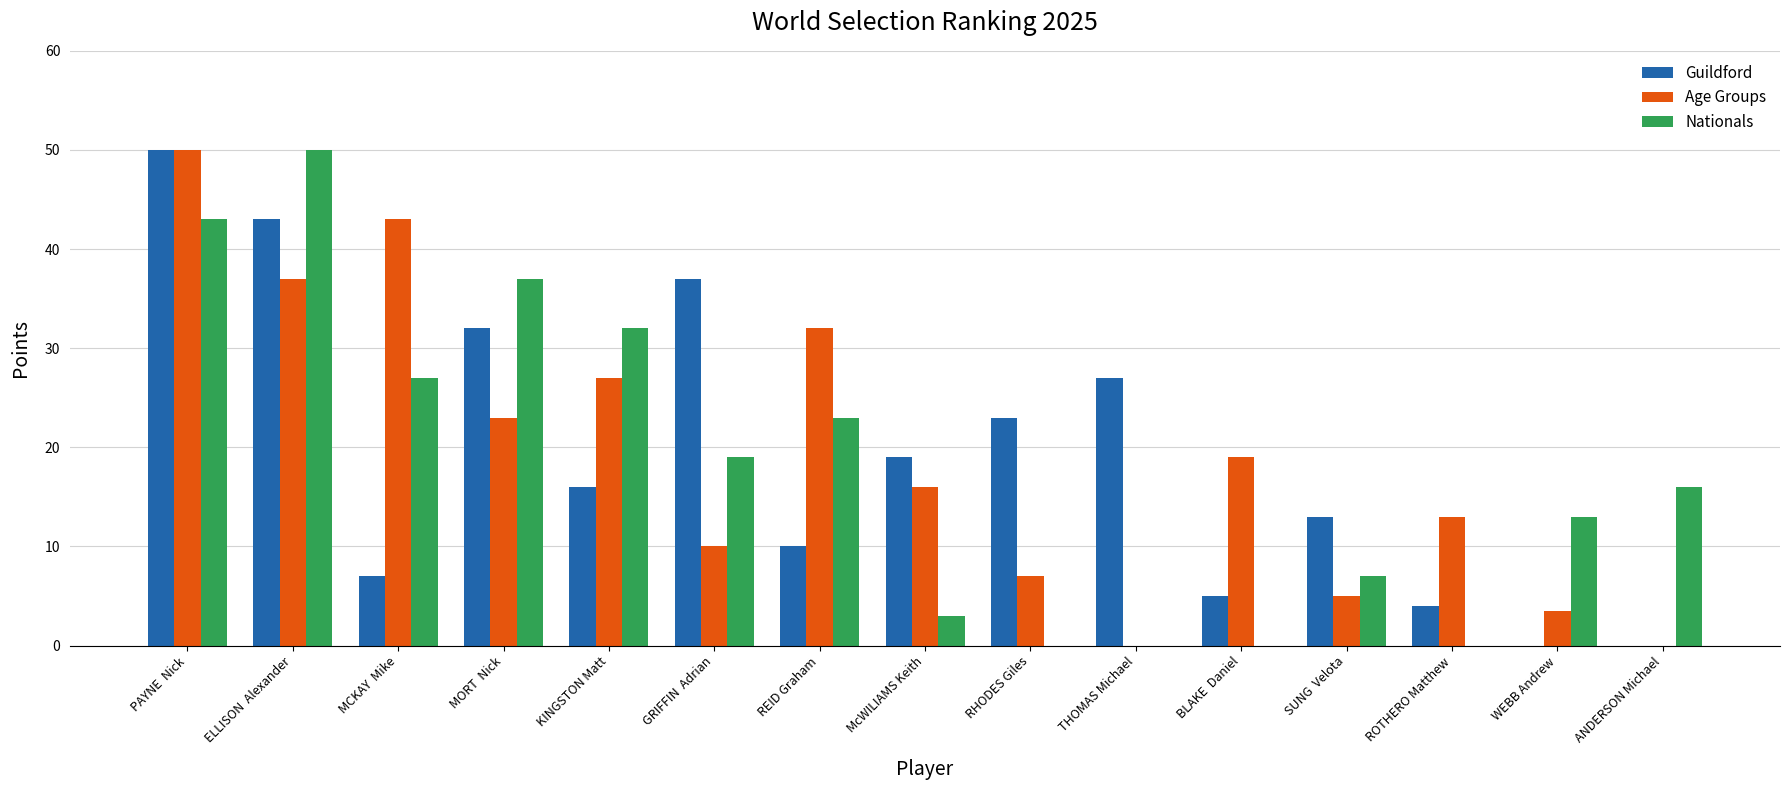

What is the sum of all Age Groups values?

285.5